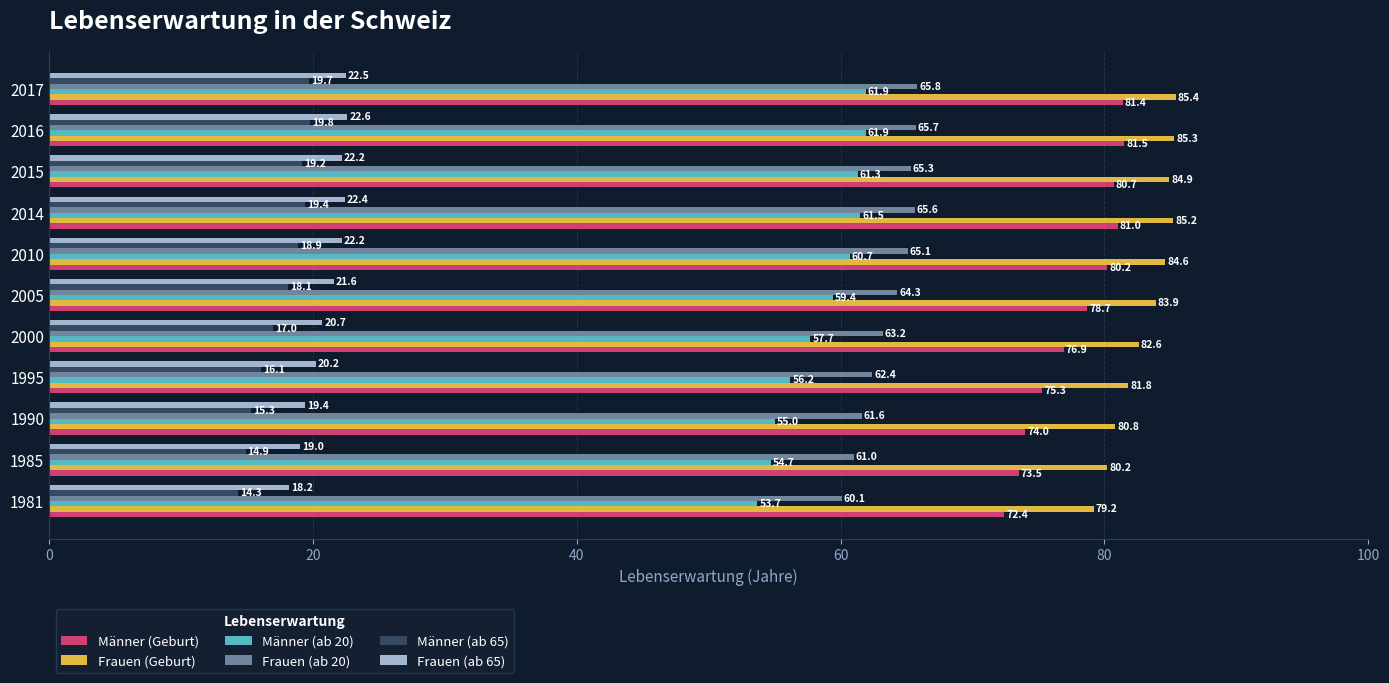

How many series are shown in this chart?

6